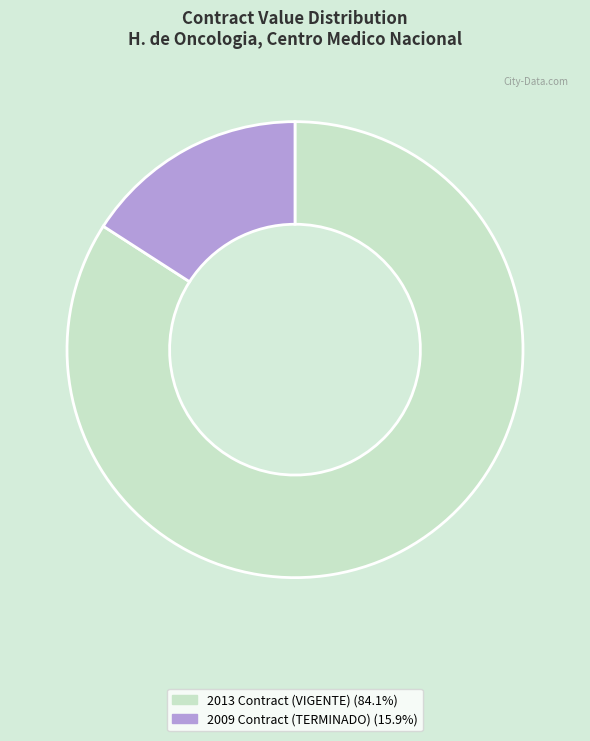

Do 2013 Contract (VIGENTE) (84.1%) and 2009 Contract (TERMINADO) (15.9%) together represent more than half of the pie?

Yes